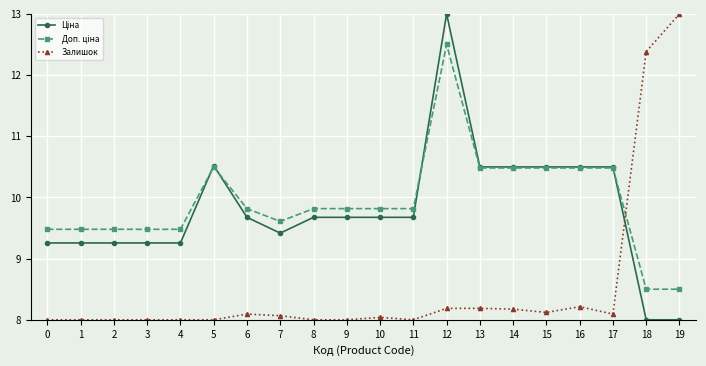

What is the total value across all series at 1?

26.7